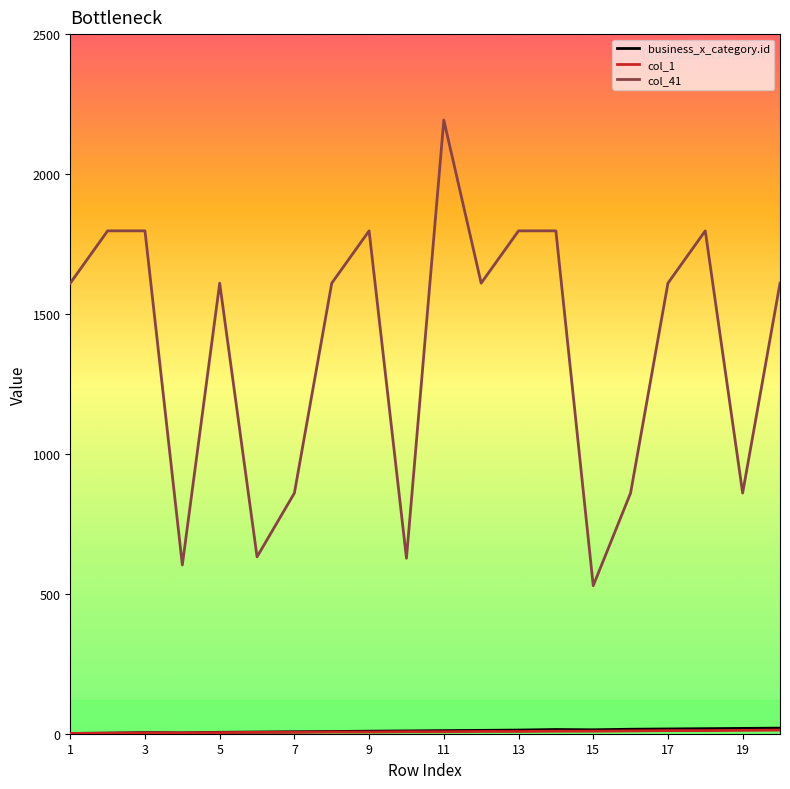

How many categories are shown in the chart?

20